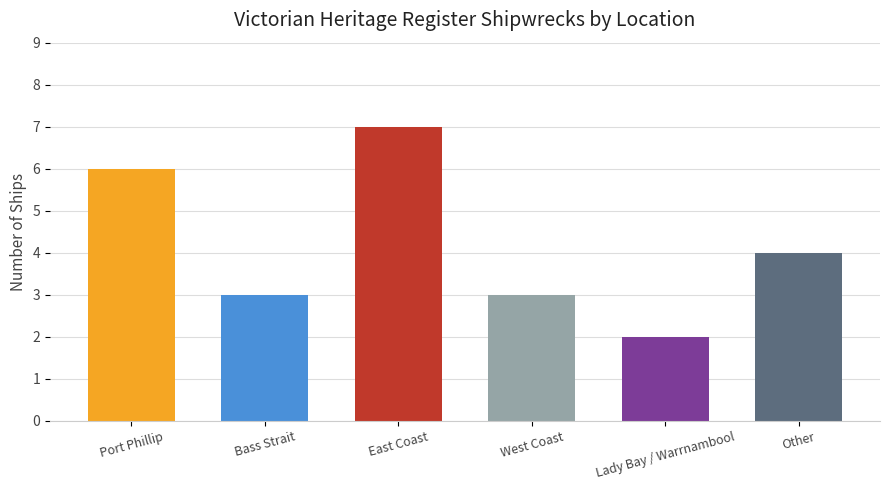

Where does the data first go above 4?

Port Phillip